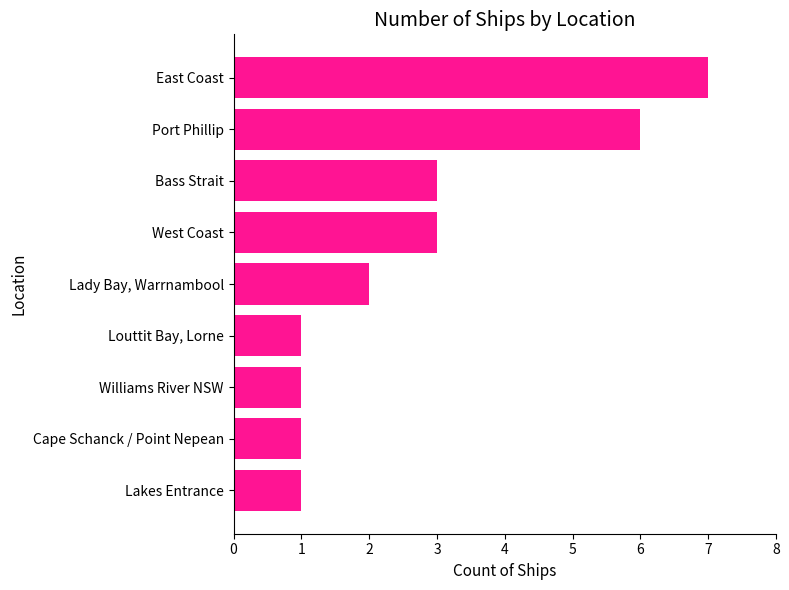

Approximately how many times larger is the value at West Coast compared to Cape Schanck / Point Nepean?

3.0